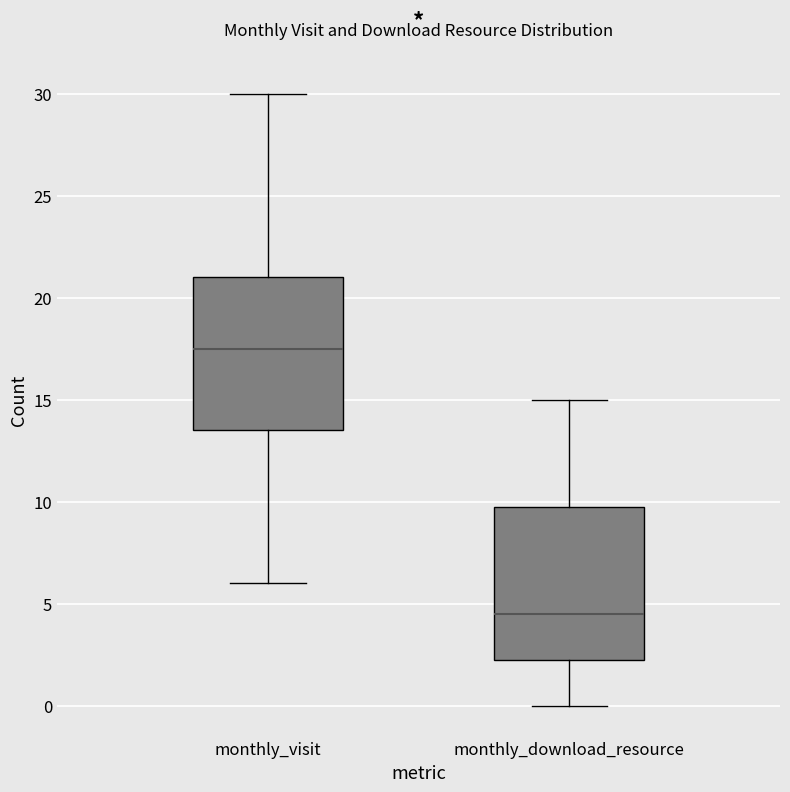

Reading left to right, transcribe this box plot: for each box, give where its median line is, the range the box spans, and where its two whiskers end, as read against the y-axis. The values are not printed on the chart, so give them approximately, as read against the axis.

monthly_visit: median 17.5, box 13.5 to 21.0, whiskers 6.0 to 30.0
monthly_download_resource: median 4.5, box 2.5 to 10.0, whiskers 0.0 to 15.0